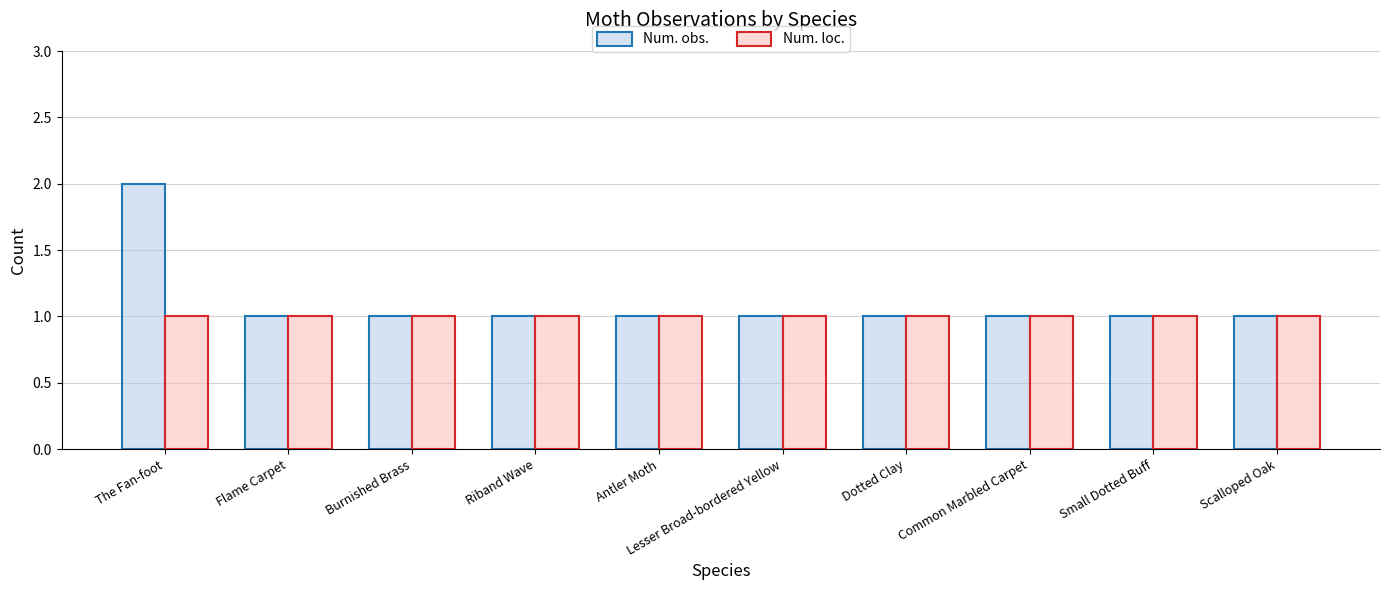

The value of Num. loc. at The Fan-foot is 0. True or false?

False